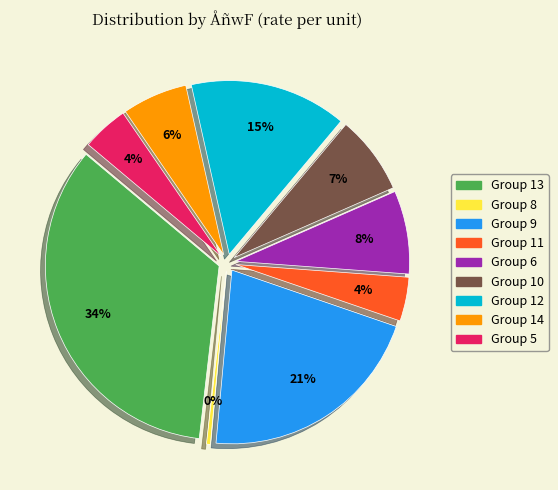

How many segments does this pie chart have?

9